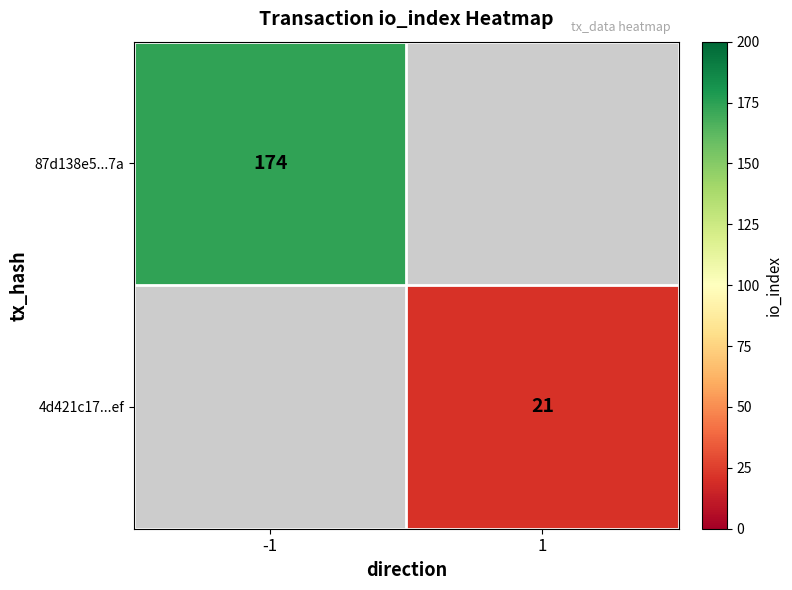

Is it true that 4d421c17...ef equals 21 at 1?

True